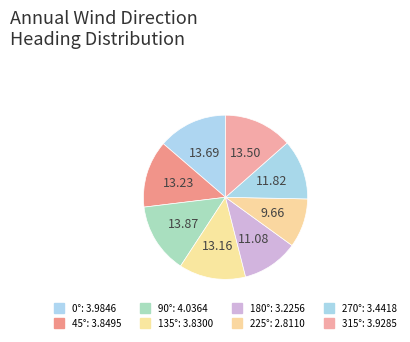

How many segments does this pie chart have?

8